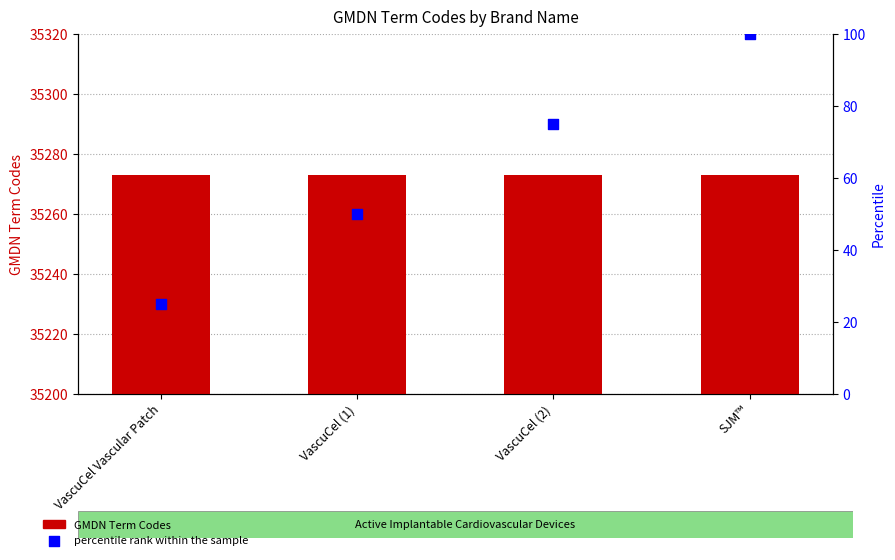

What is the total value across all series at SJM™?

35373